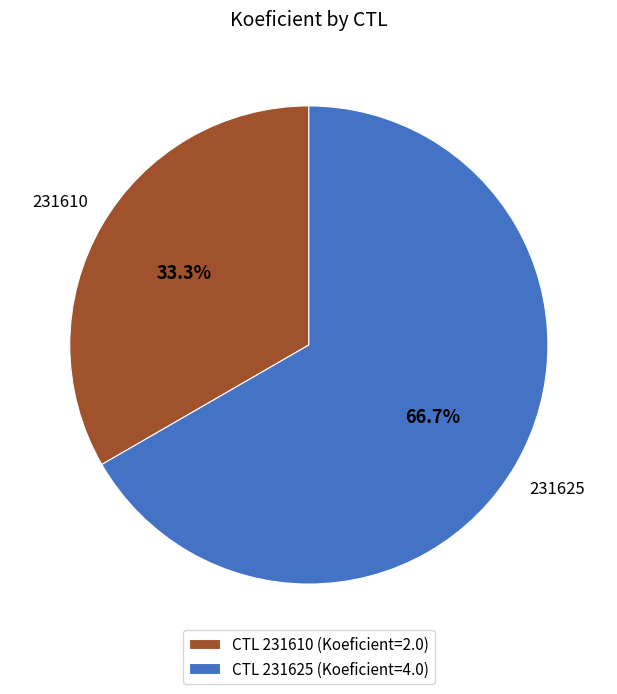

Count the number of slices in the pie.

2